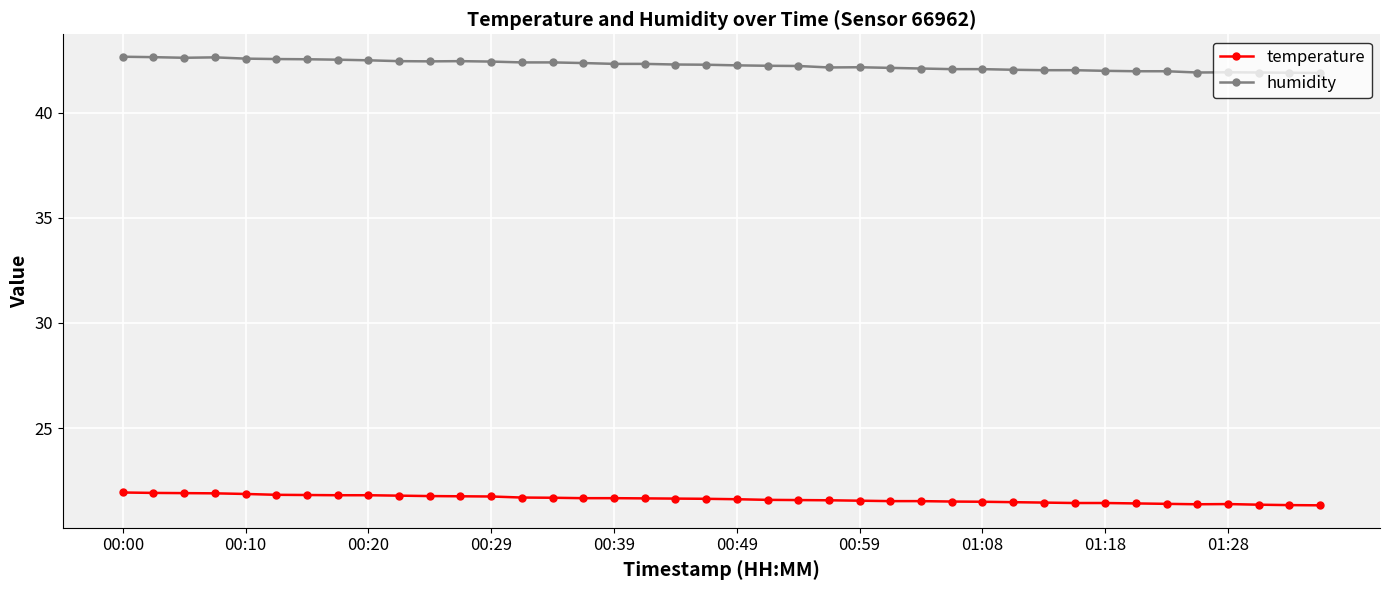

What are all the series names shown in the legend?

temperature, humidity